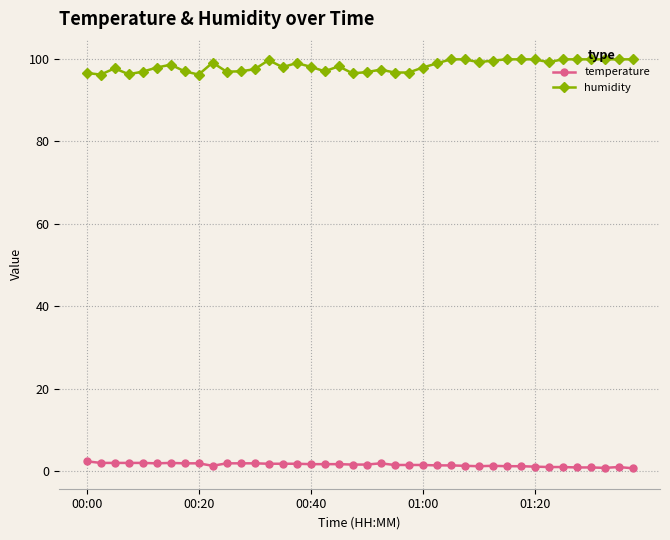

At how many categories does at least one series exceed 57?

40